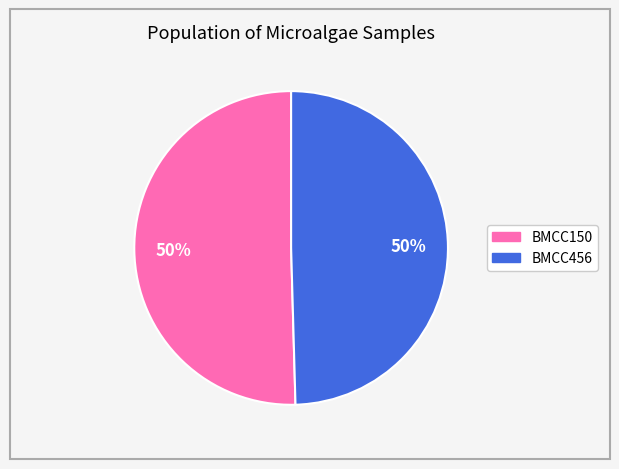

True or false: BMCC150 accounts for 50% of the total.

True